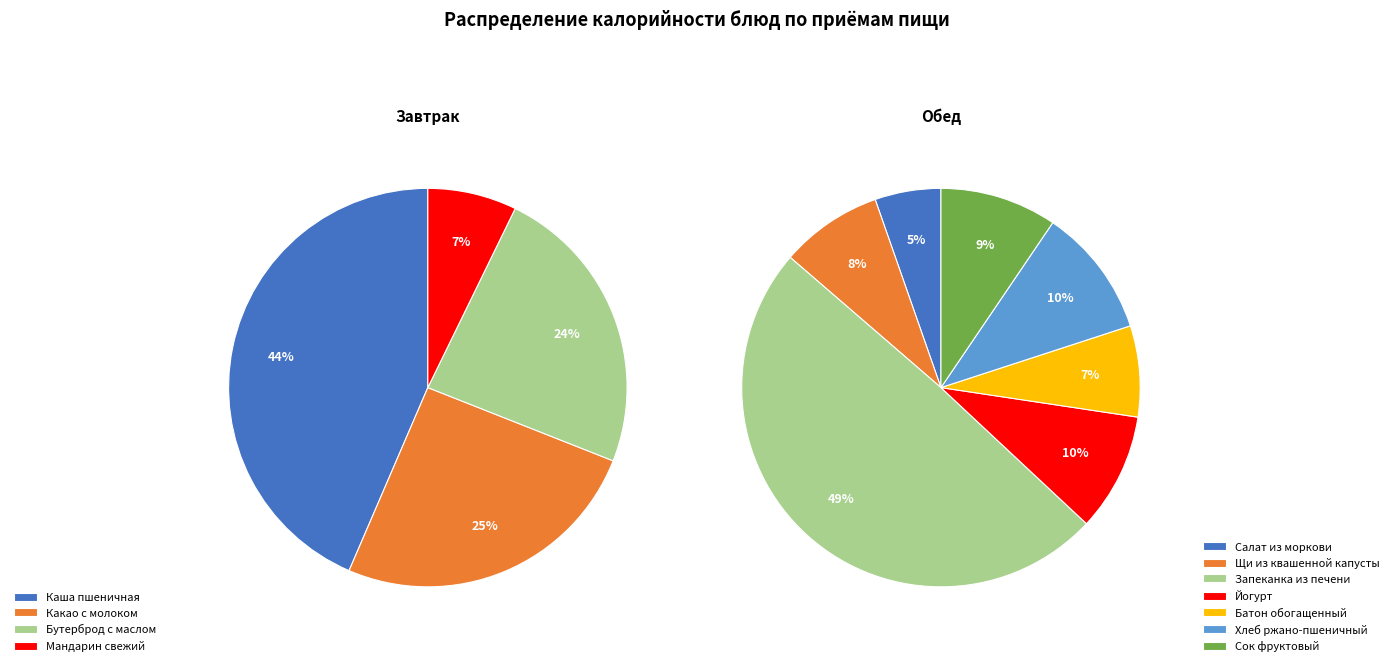

Does any single category account for the majority?

No